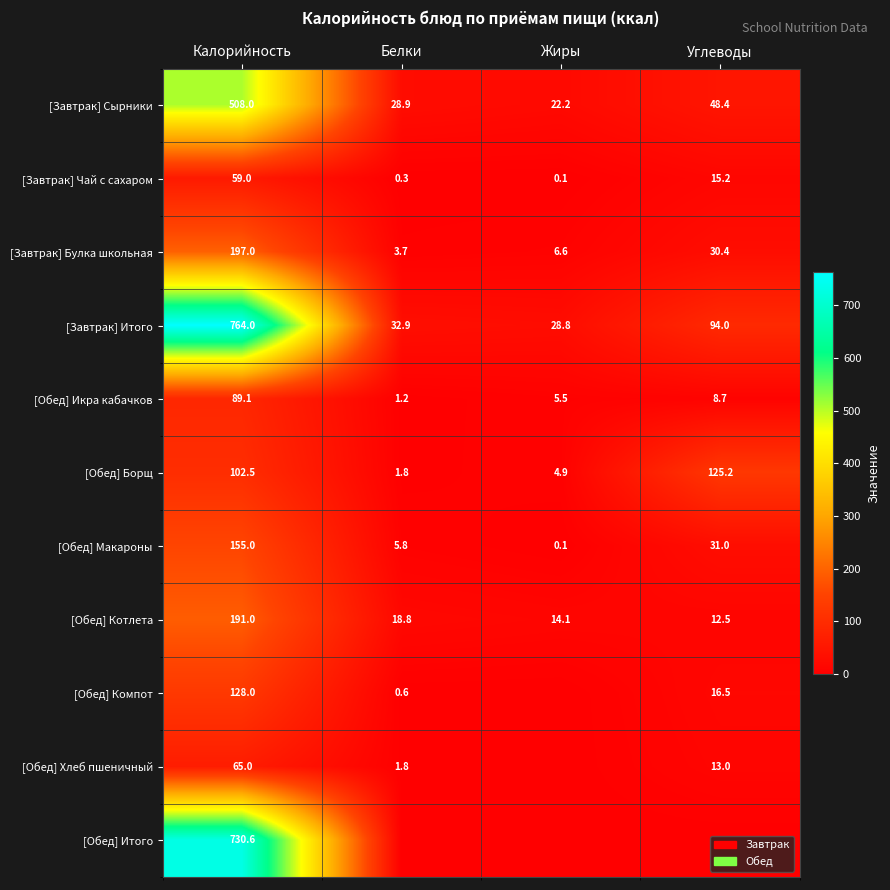

What is the difference between the maximum and minimum values in the [Обед] Макароны series?

154.9